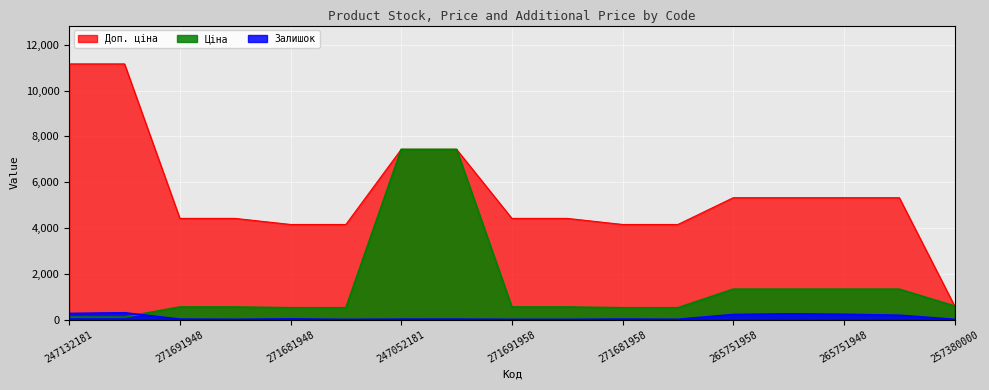

What is the average value of the Залишок series?

97.8